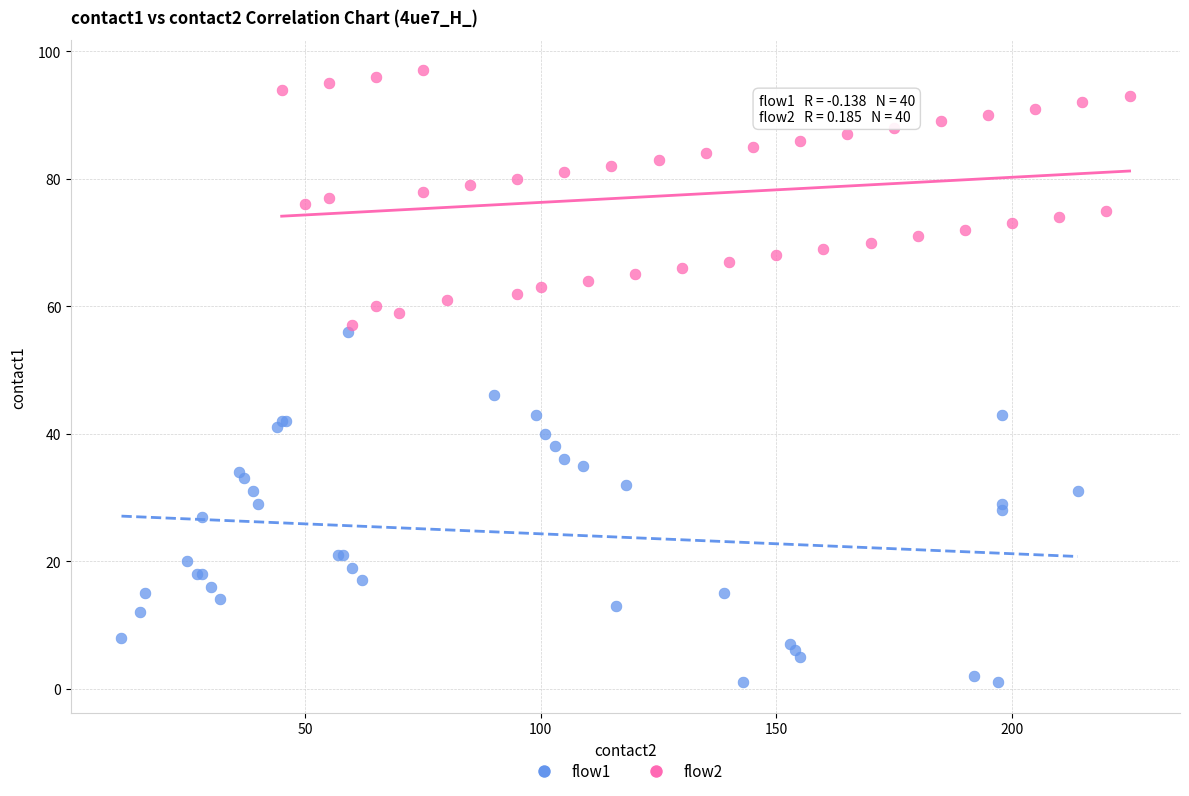

What are all the series names shown in the legend?

flow1, flow2